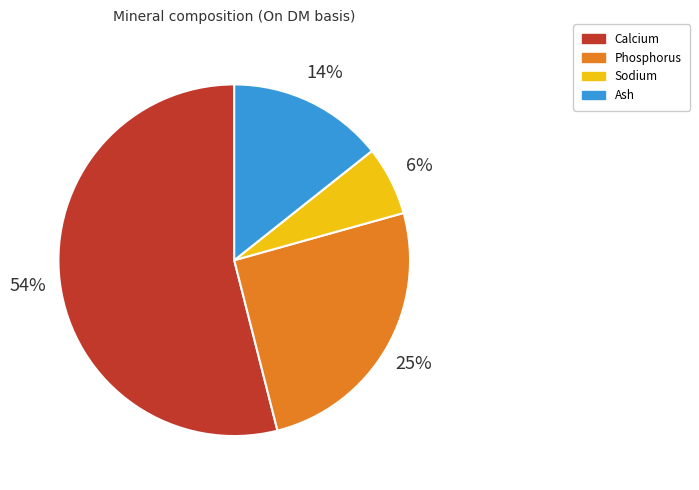

What is the smallest slice in the pie chart?

Sodium